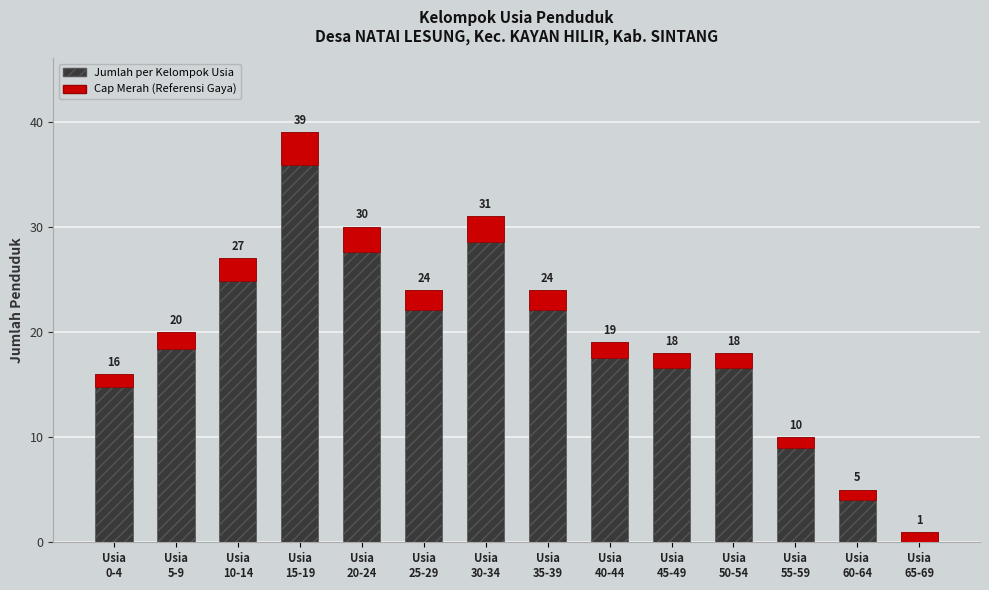

What is the average value?

20